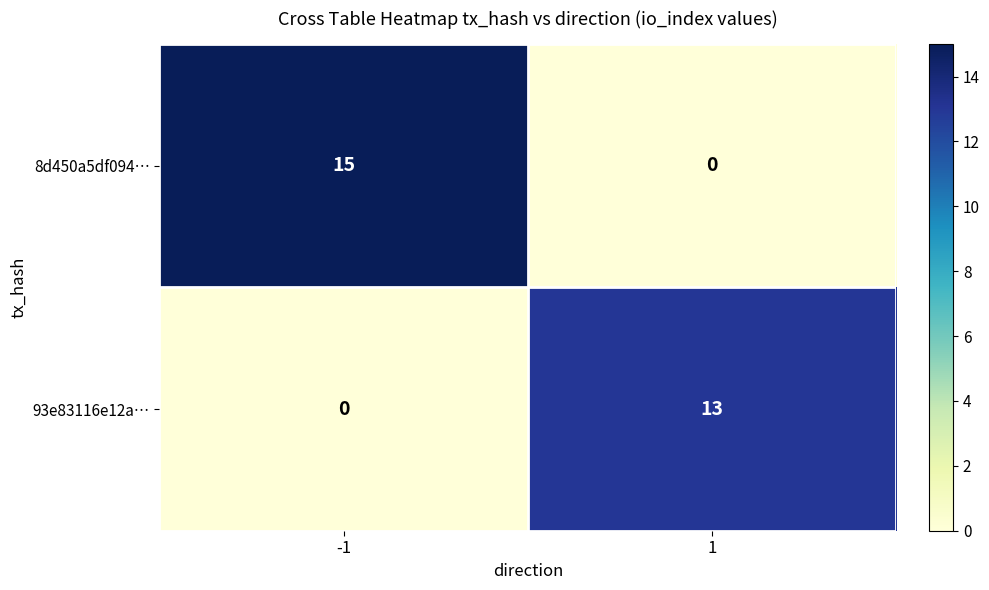

Which series has the widest spread of values?

8d450a5df094…